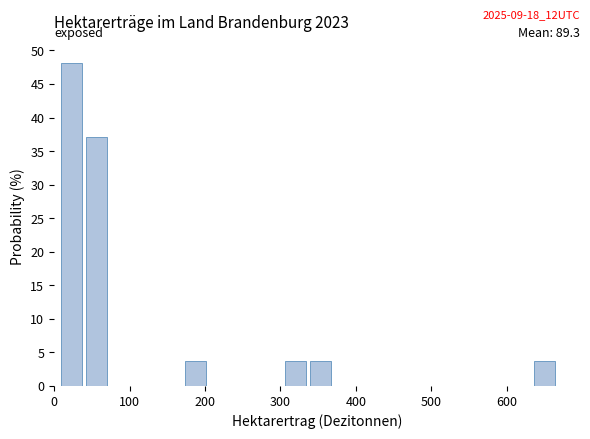

Around what value on the x-axis is the tallest bar? Give the approximate position of its centre, as read against the axis.

20